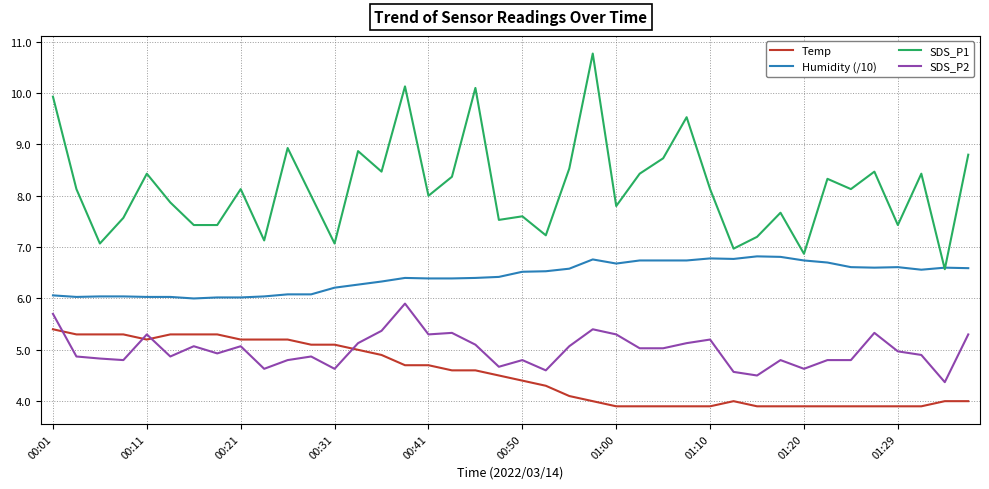

At how many categories does at least one series exceed 6?

40